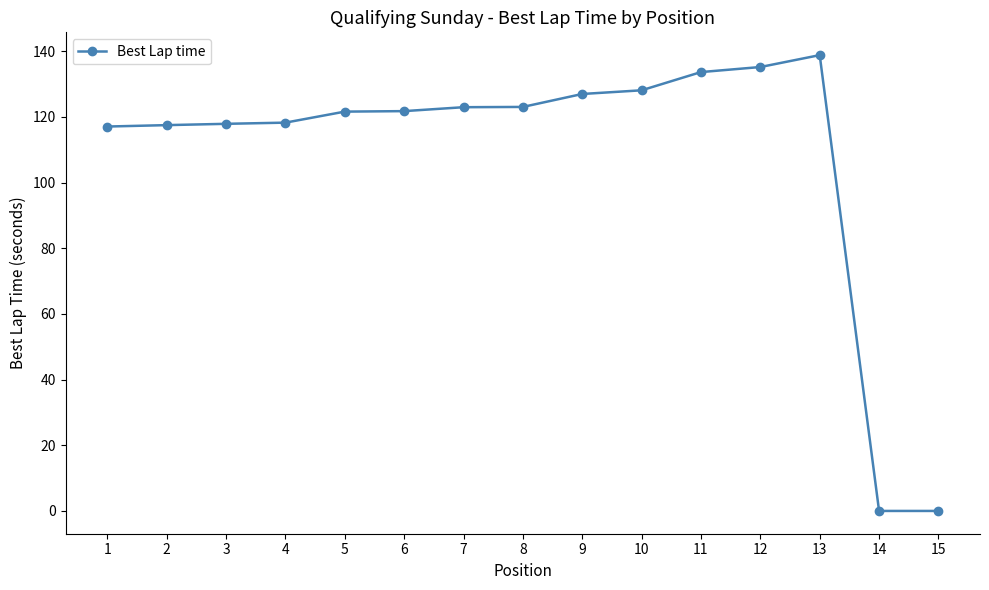

At which category does the chart reach its peak across all series?

13